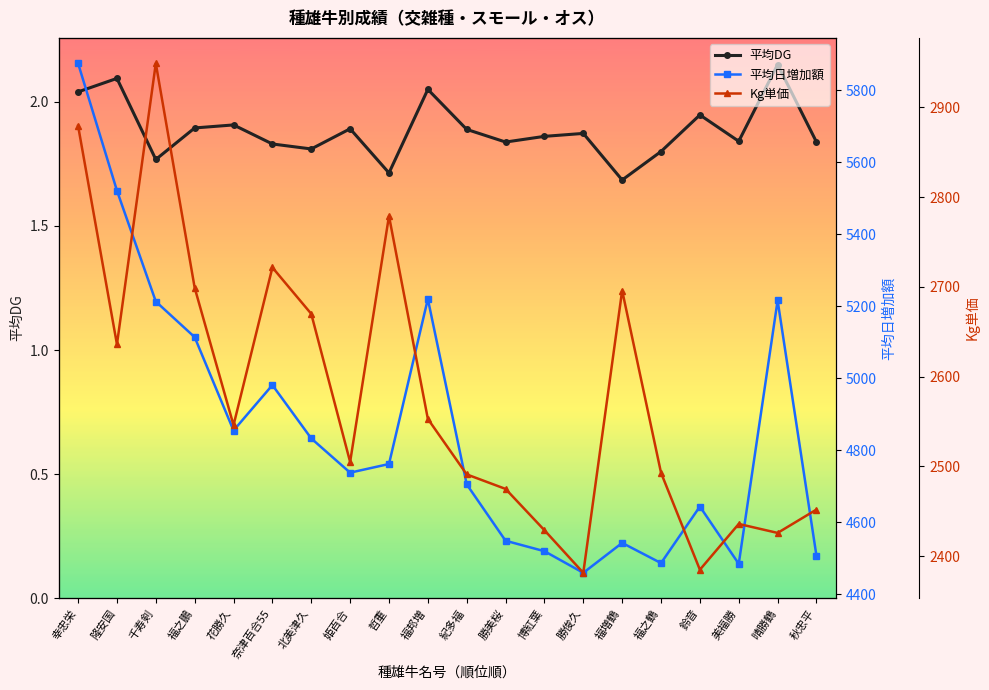

What is the greatest value displayed?

5874.0